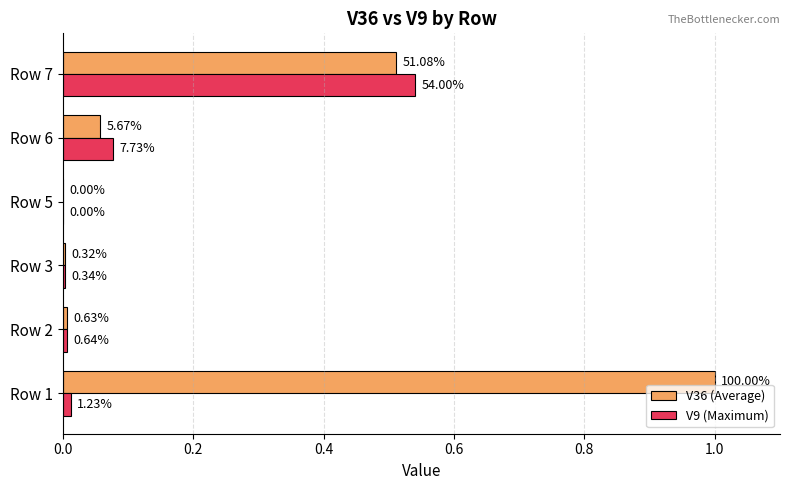

What is the difference between the maximum and minimum values in the V9 (Maximum) series?

0.5